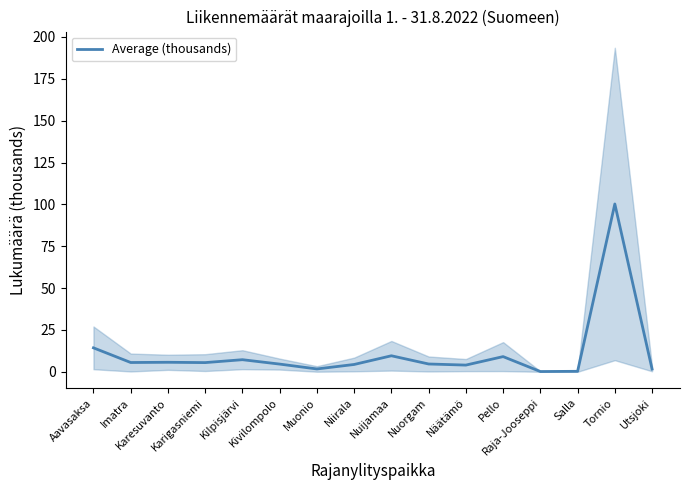

What is the label of the 1st point from the left?

Aavasaksa